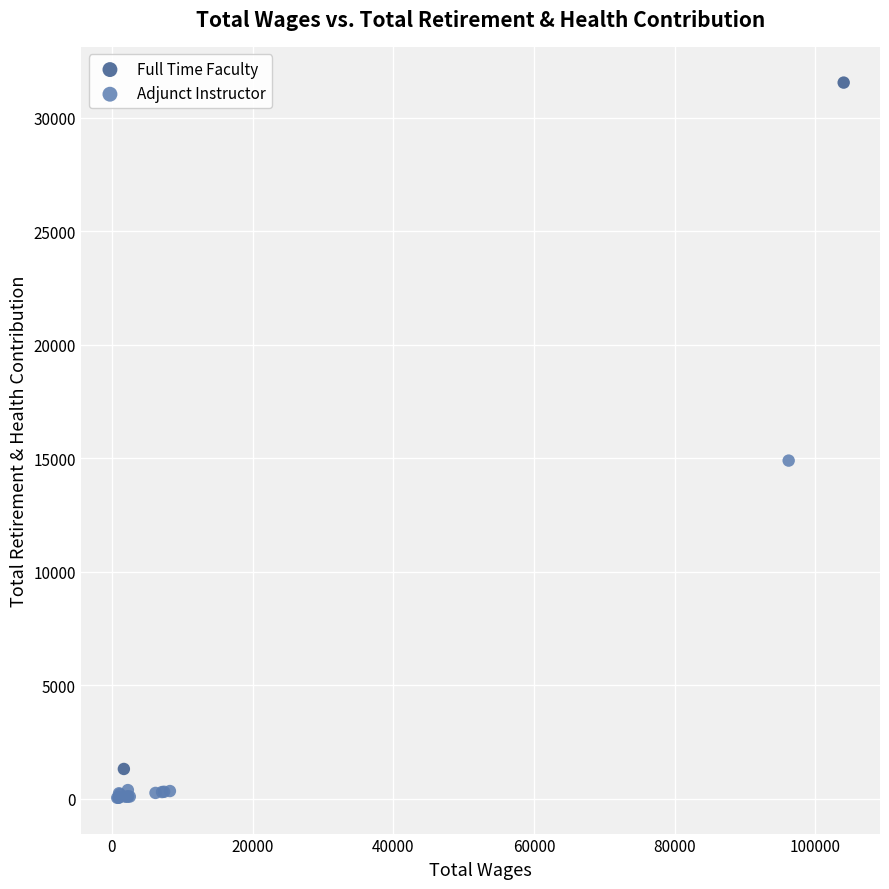

What are all the series names shown in the legend?

Full Time Faculty, Adjunct Instructor